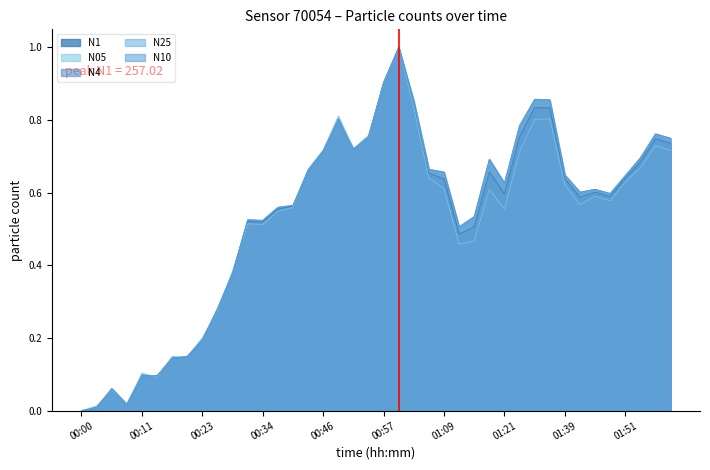

The value of N05 at 01:30 is 0.3. True or false?

False